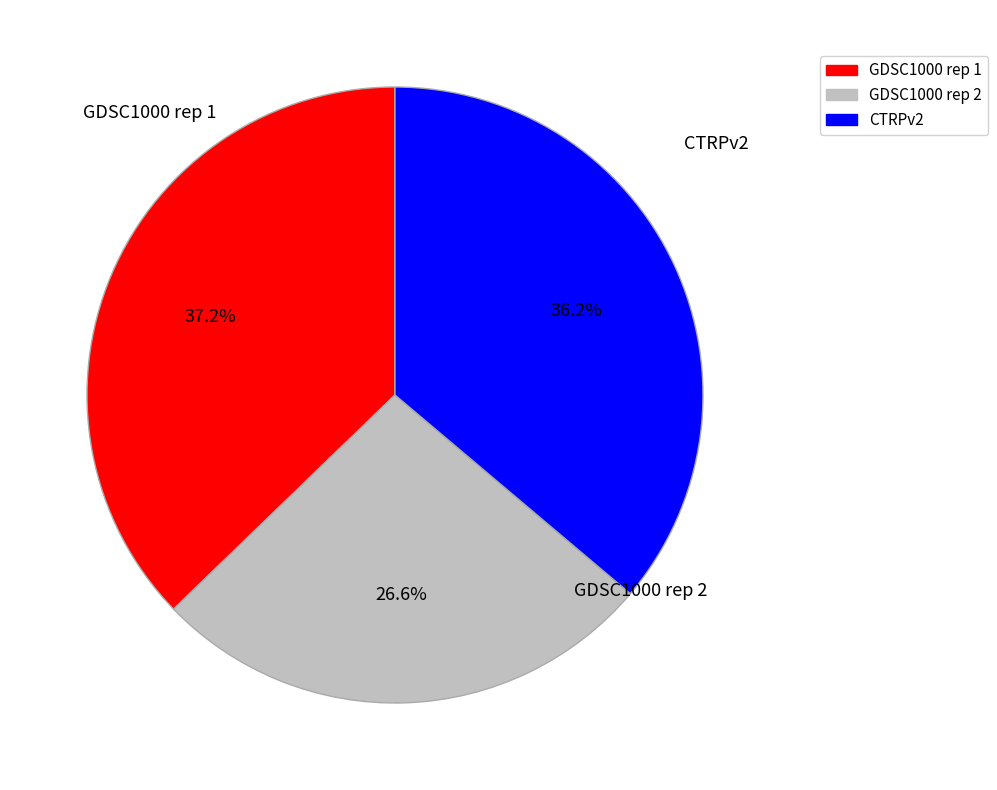

What is the largest slice in the pie chart?

GDSC1000 rep 1